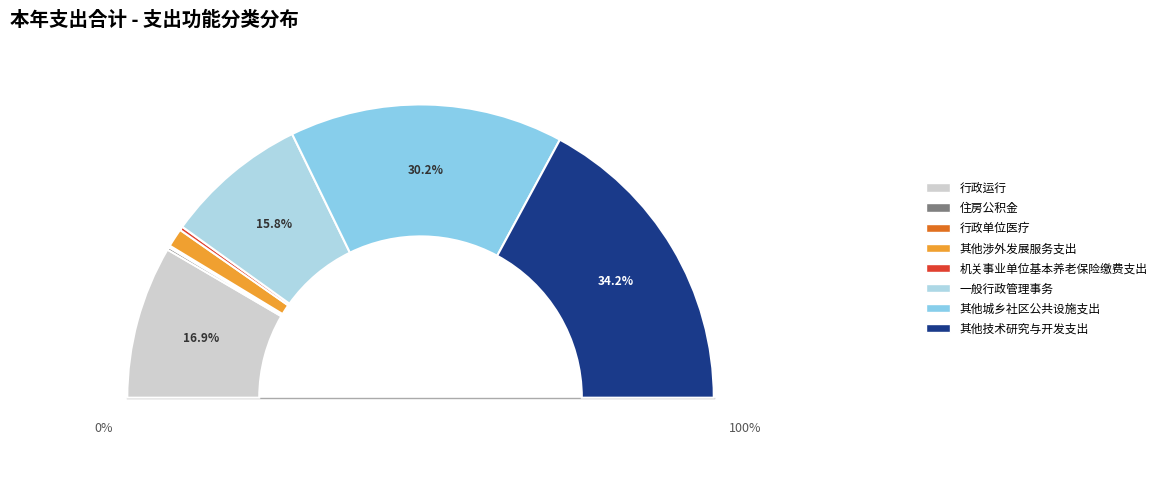

To the nearest percent, what portion does 其他技术研究与开发支出 represent?

34%